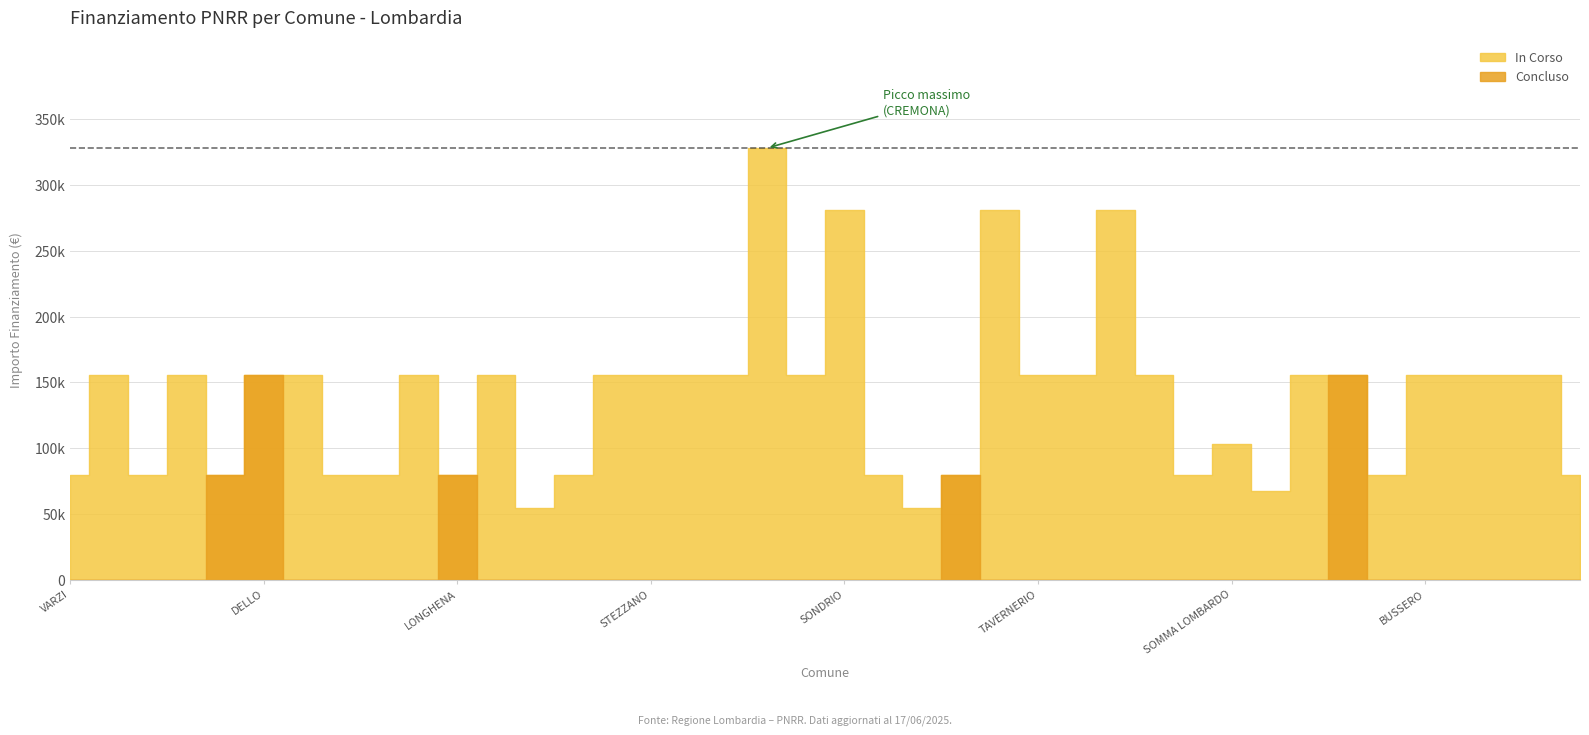

Rank the categories by value from highest to lowest.

CREMONA, SONDRIO, MUGGIO, CORSICO, BREGNANO, PONTE SAN PIETRO, DELLO, VIDIGULFO, VEDANO OLONA, RODIGO, LONATE POZZOLO, STEZZANO, SIRMIONE, VERDELLO, CESATE, TAVERNERIO, LOCATE DI TRIULZI, POZZO DADDA, OGGIONO, MARTINENGO, BUSSERO, BINASCO, MANERBIO, PONTOGLIO, SOMMA LOMBARDO, VARZI, FRASCAROLO, AZZATE, FOPPOLO, MEZZOLDO, LONGHENA, PIAZZATORRE, TERNATE, VILLANOVA DARDENGHI, DONGO, GANDELLINO, CASALOLDO, SARTIRANA LOMELLINA, CRANDOLA VALSASSINA, LANZADA